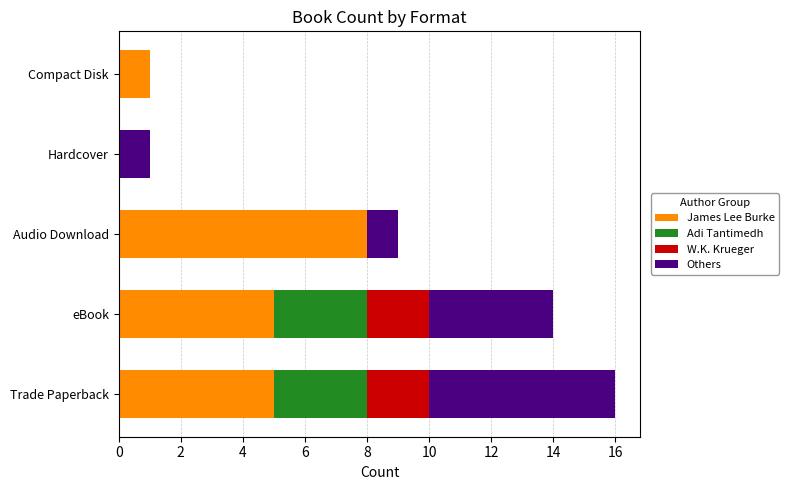

At which category is the sum across all series the highest?

Trade Paperback